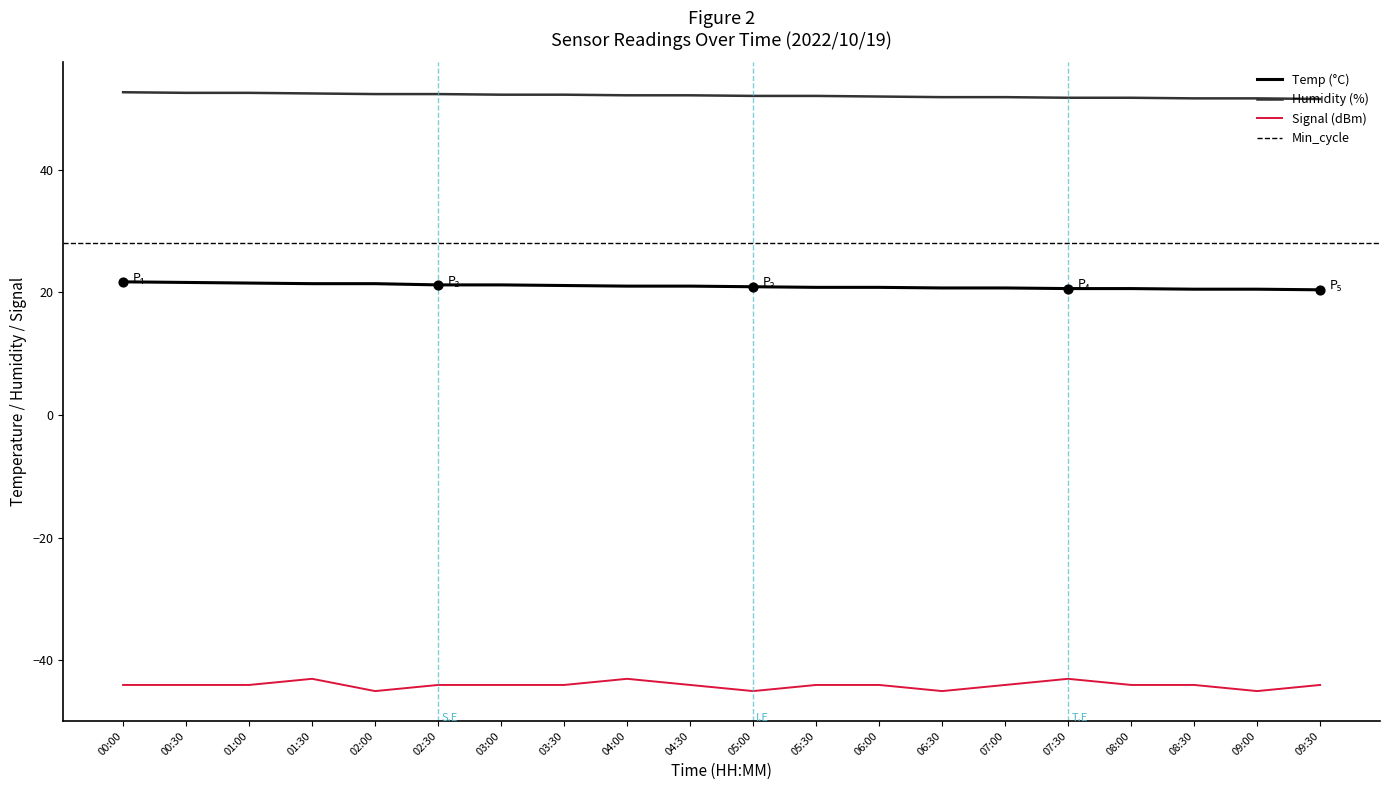

Is the value of Signal at 09:30 greater than the value of Humidity at 05:30?

No